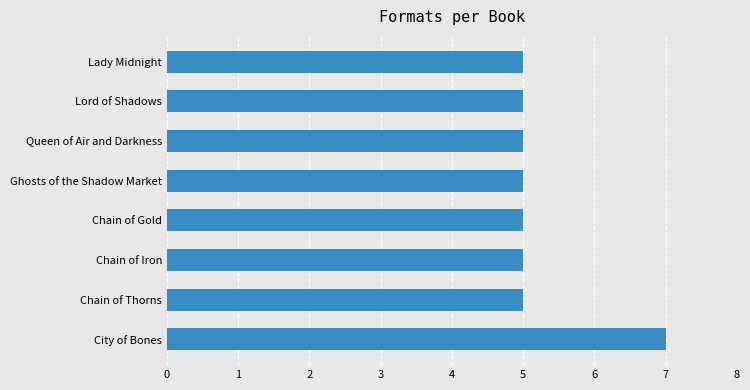

True or false: the data shows 5 at Lady Midnight.

True